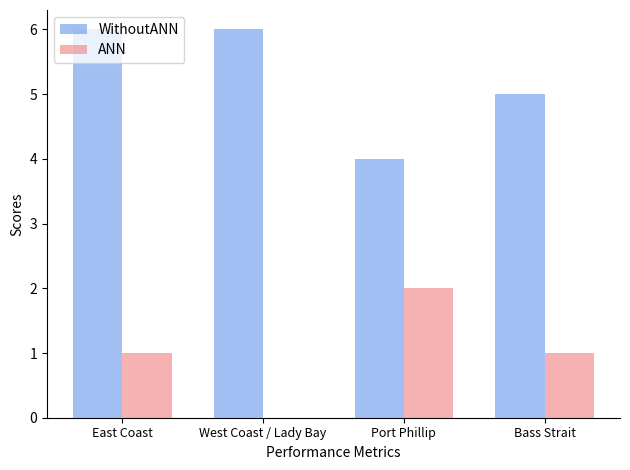

Reading right to left, transcribe all the data shown in this chart.

WithoutANN: 5	4	6	6
ANN: 1	2	0	1